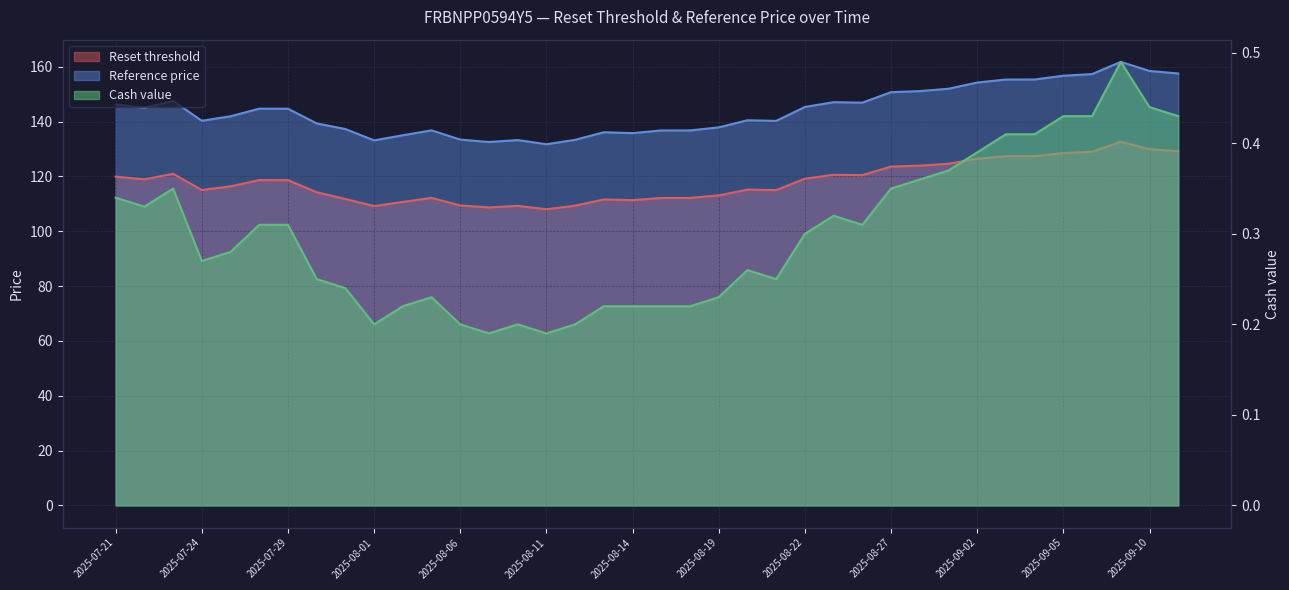

Between 2025-09-05 and 2025-07-28, which is larger?

2025-09-05